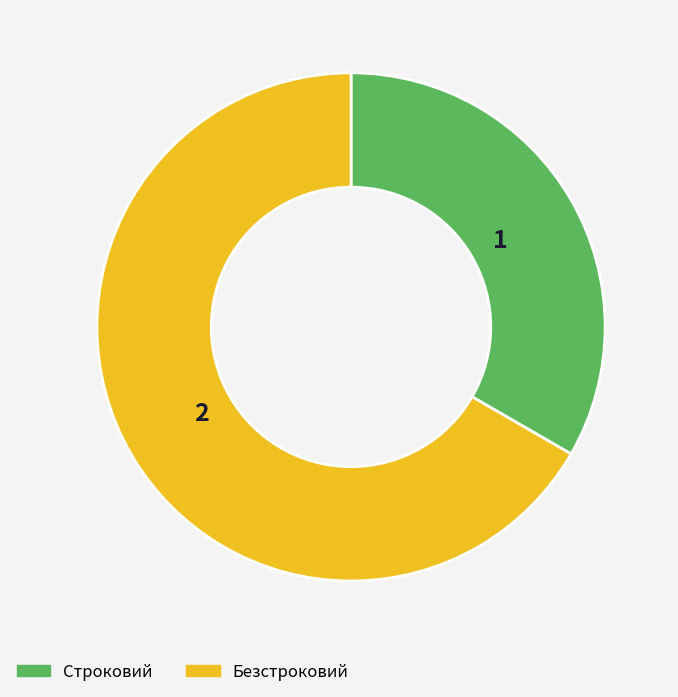

What is the largest slice in the pie chart?

Безстроковий